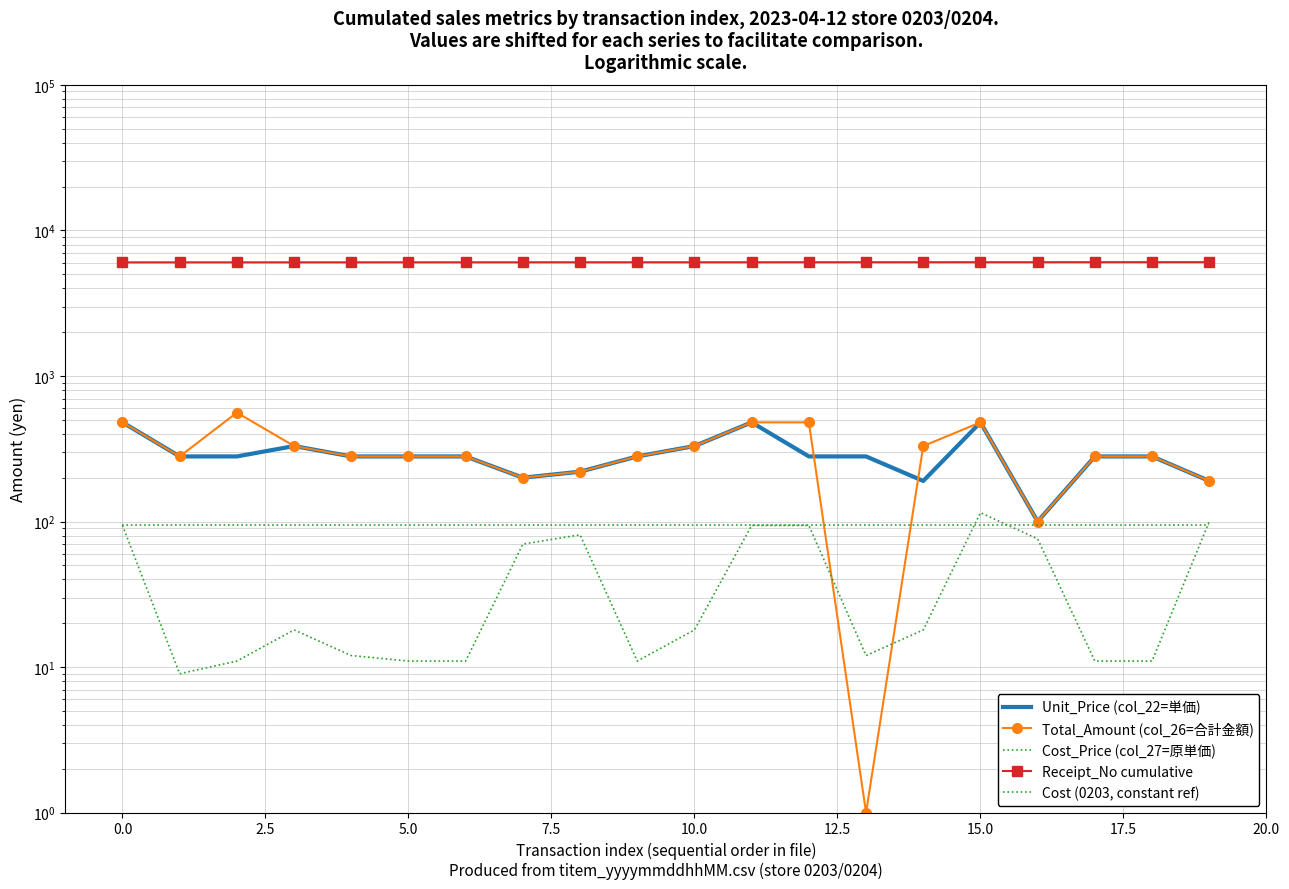

What is the label of the 17th point from the left?

16